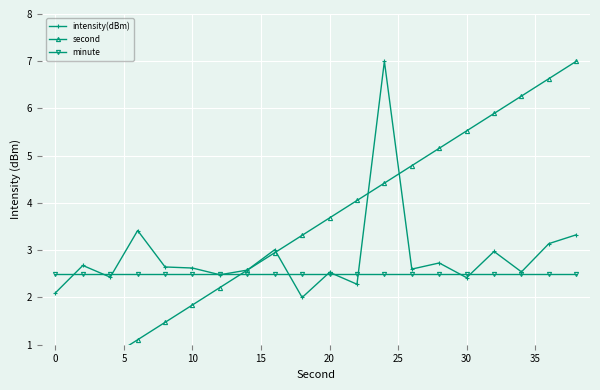

What is the minimum value for intensity(dBm)?

2.0